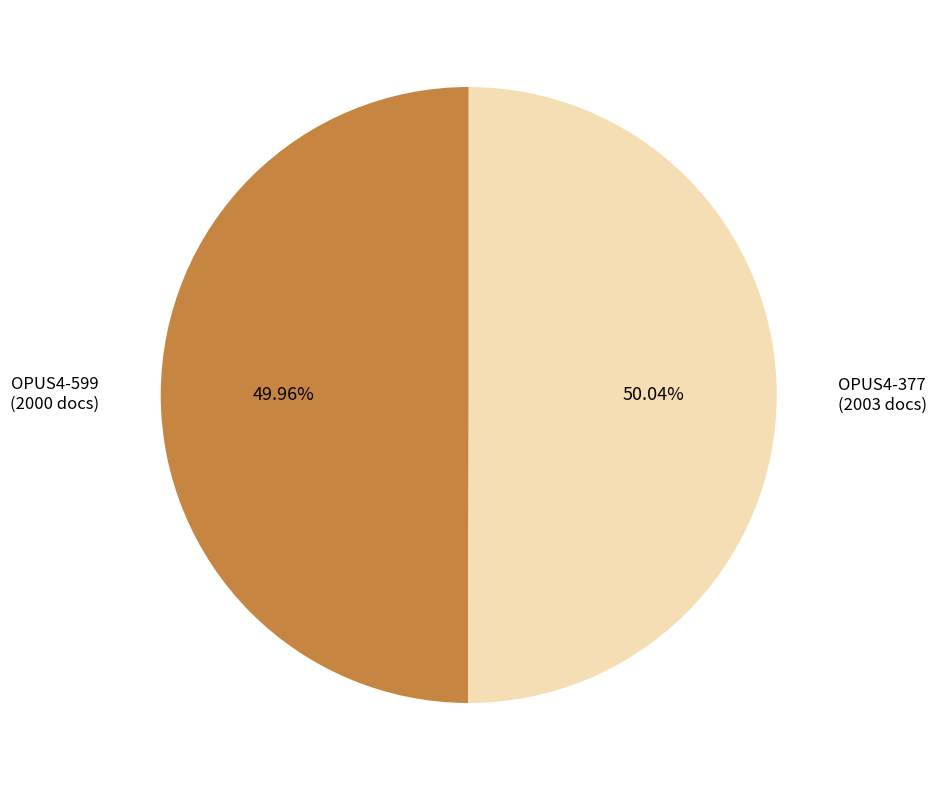

Is there any slice that represents more than half of the pie?

Yes